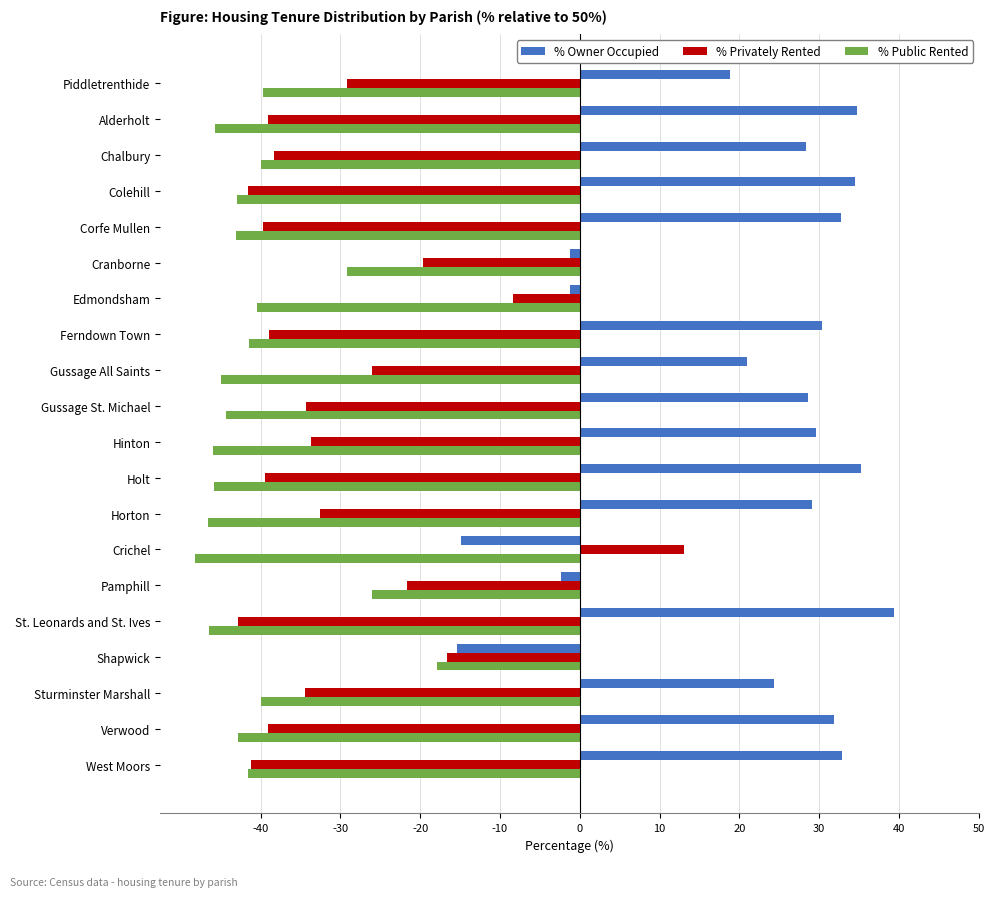

Rank the series by their maximum value, from highest to lowest.

% Owner Occupied, % Privately Rented, % Public Rented